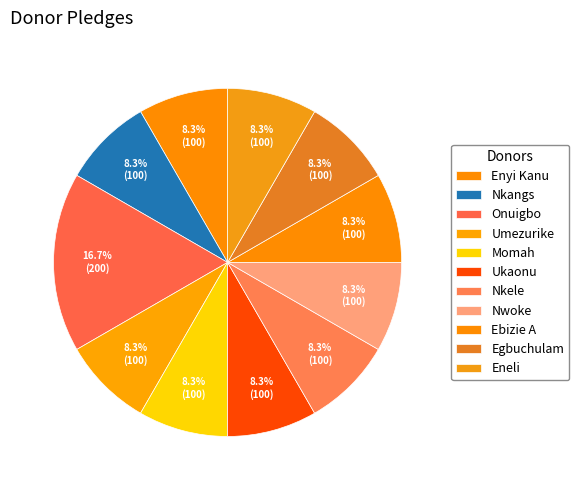

What portion of the pie excludes Onuigbo?

83.3%